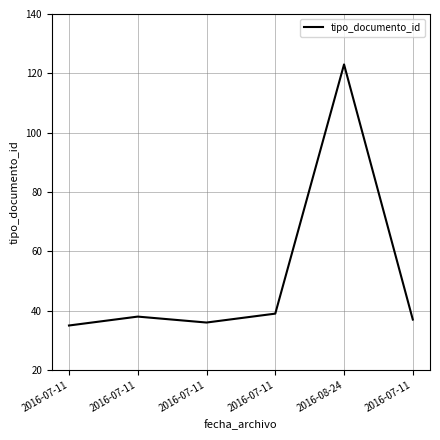

Is this an area chart (filled region under the line)?

No